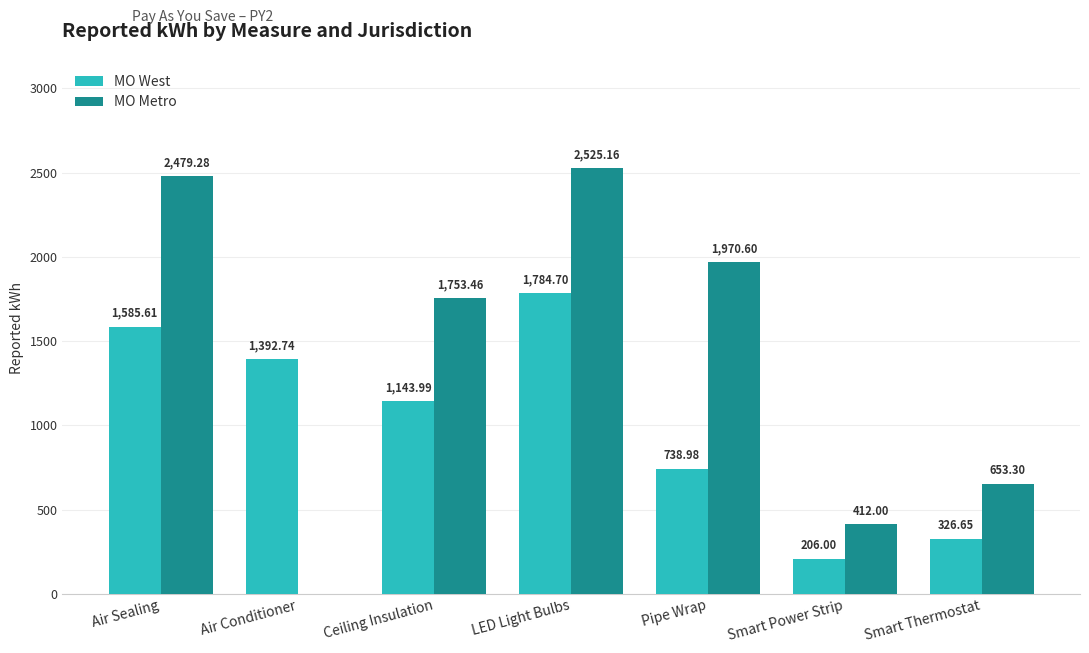

How many positive values does the MO Metro series have?

6